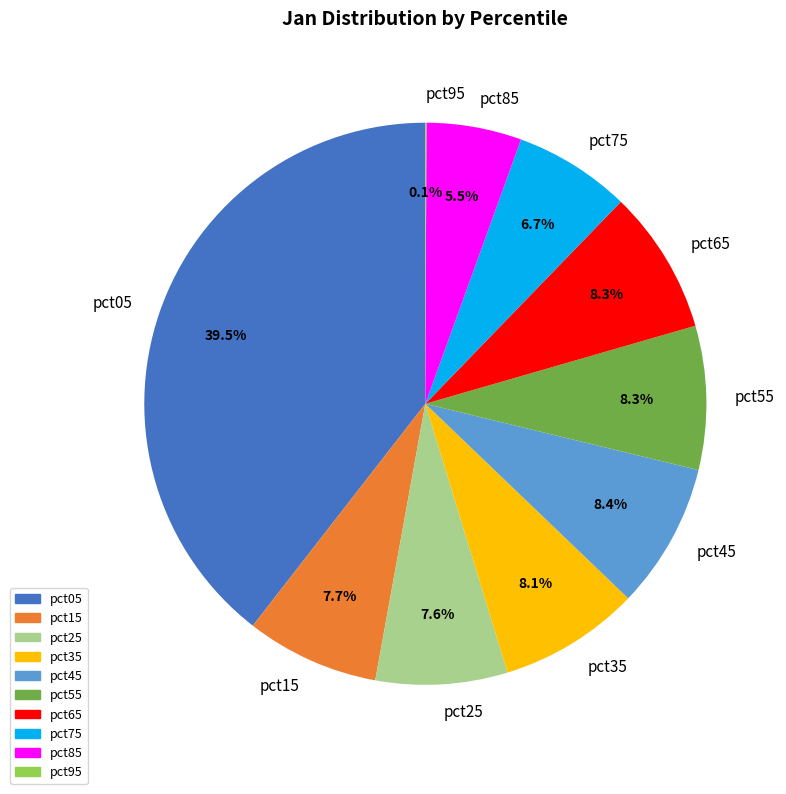

Which slice is the largest?

pct05